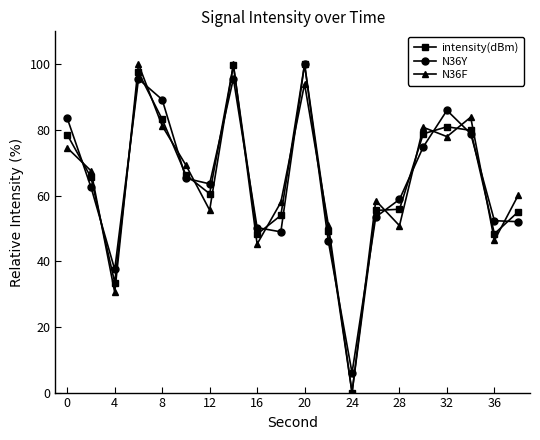

What is the value of the N36Y point at the 17th from the left?

85.9